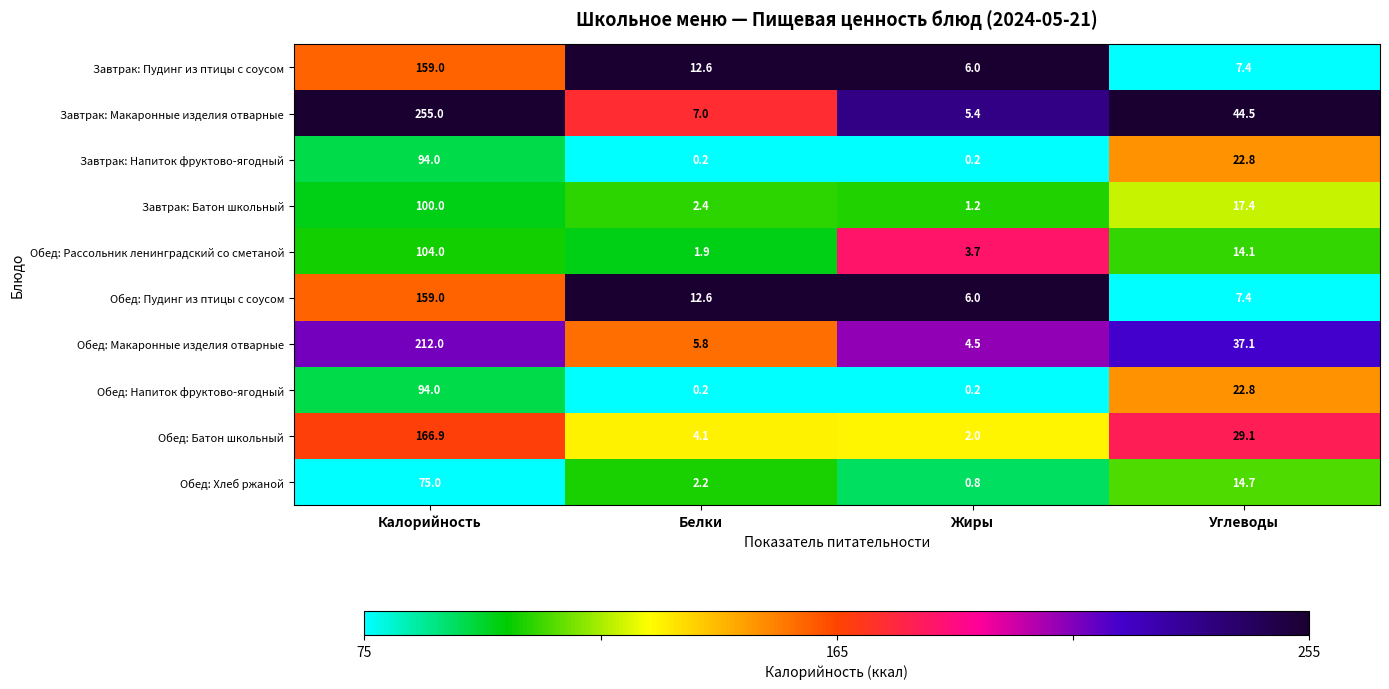

What is the sum of the Обед: Напиток фруктово-ягодный values at Калорийность and Жиры?

94.2